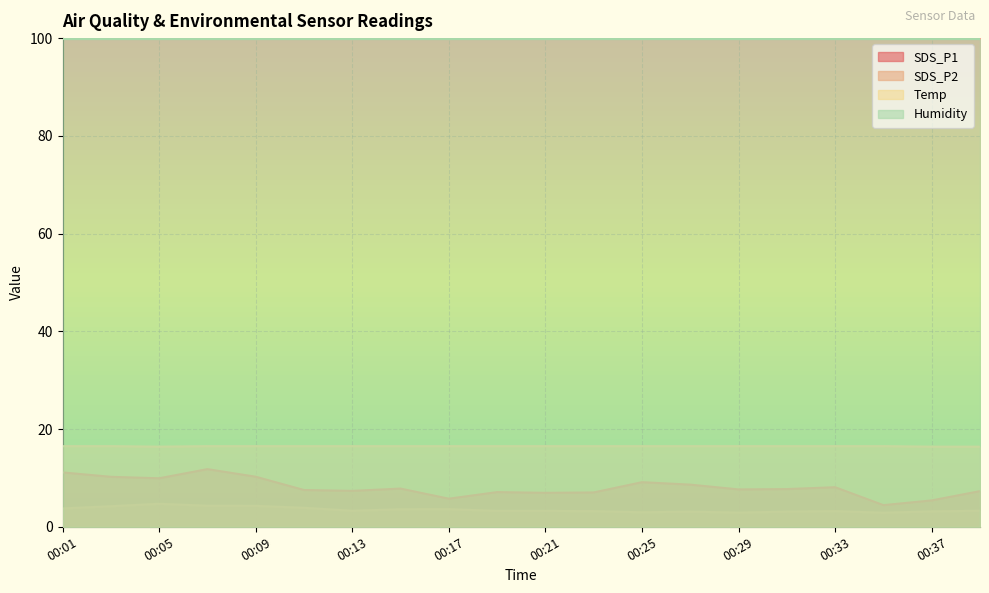

How many data points does each series have?

20